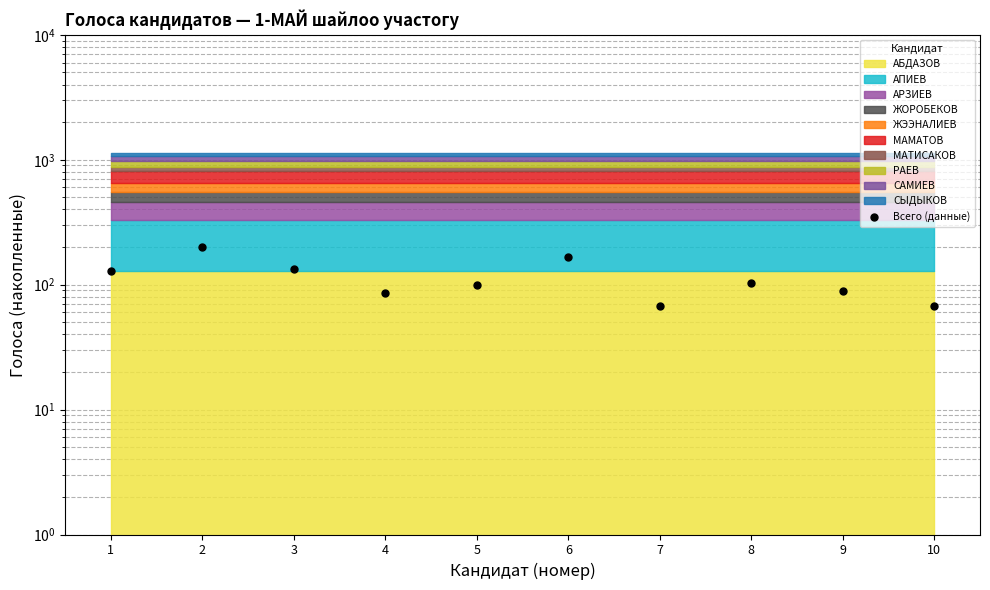

How many interior local peaks (higher than both neighbors) does the data have?

3